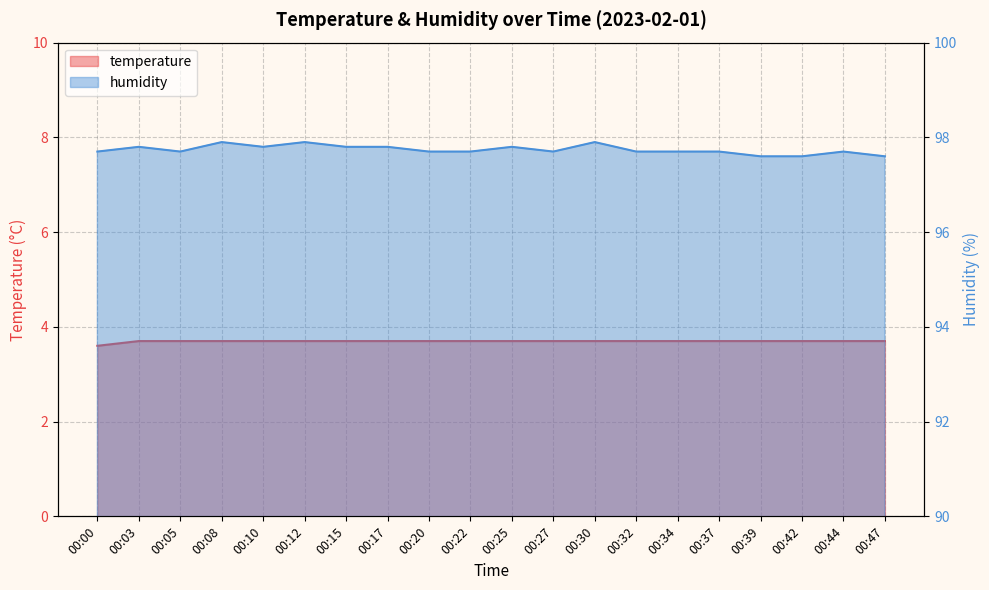

What is the sum of all temperature values?

73.9